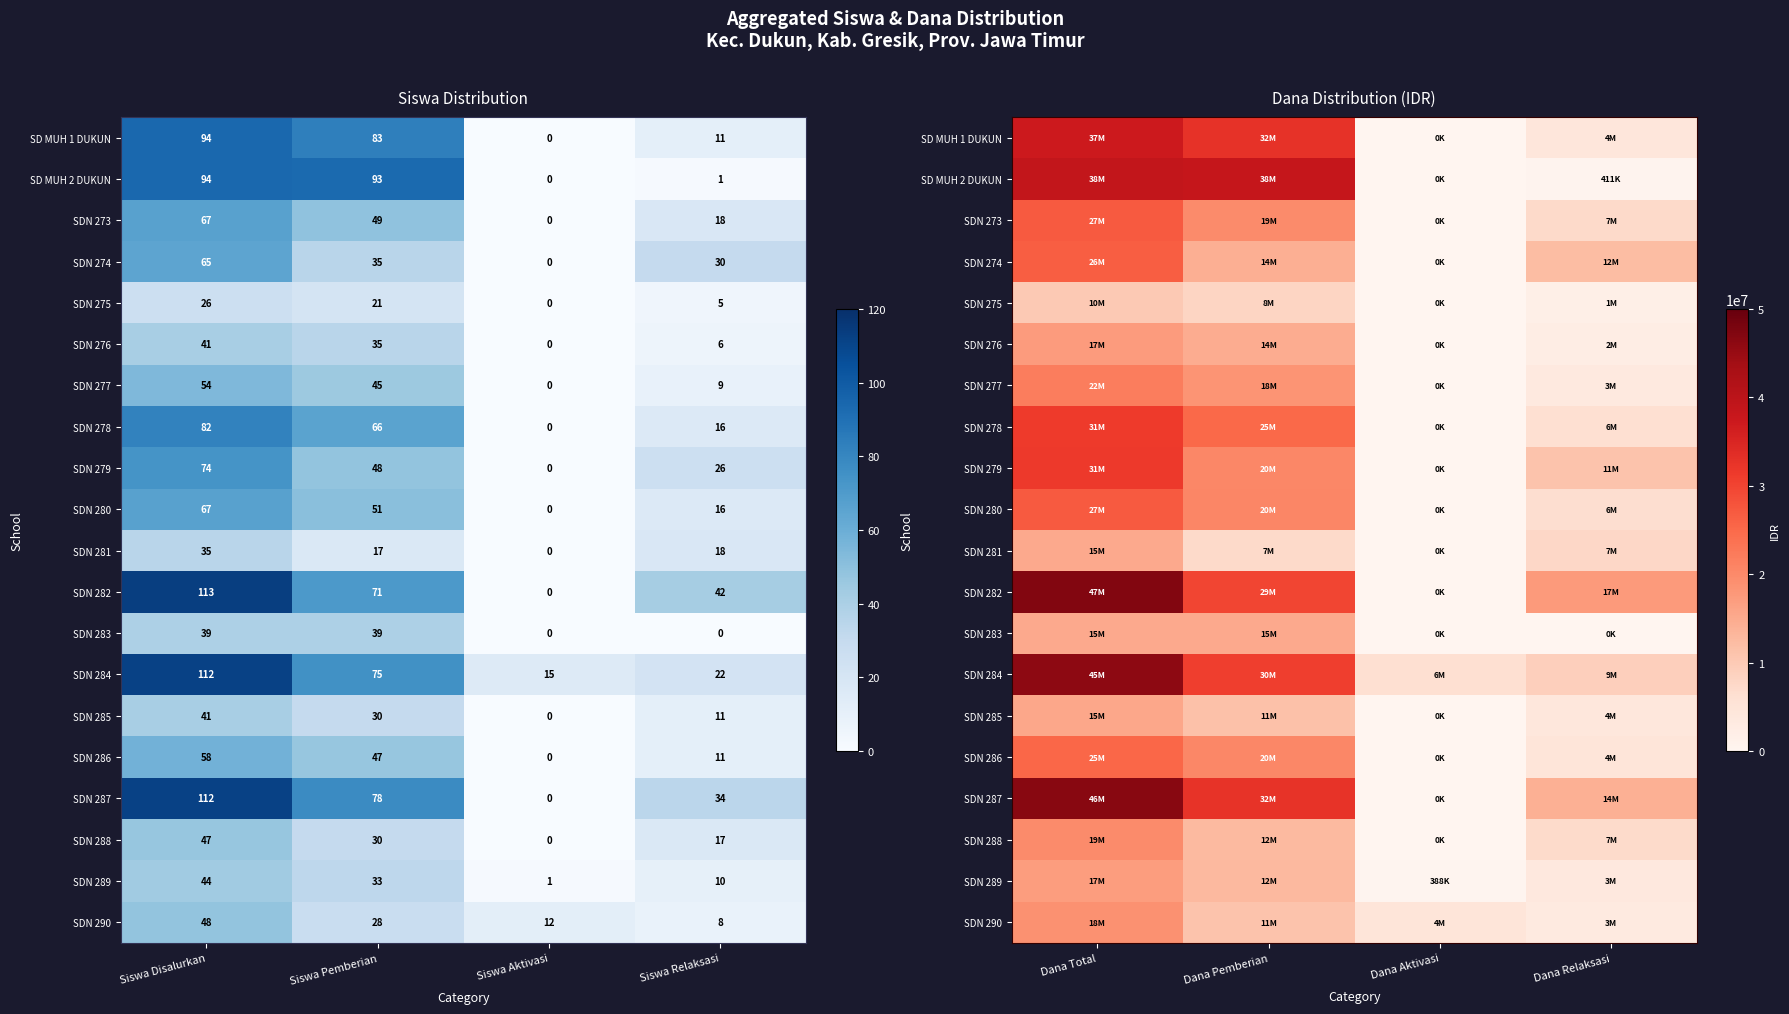

Rank the series by their maximum value, from lowest to highest.

SDN 275, SDN 281, SDN 283, SDN 285, SDN 289, SDN 276, SDN 290, SDN 288, SDN 277, SDN 286, SDN 274, SDN 273, SDN 280, SDN 278, SDN 279, SD MUH 1 DUKUN, SD MUH 2 DUKUN, SDN 284, SDN 287, SDN 282